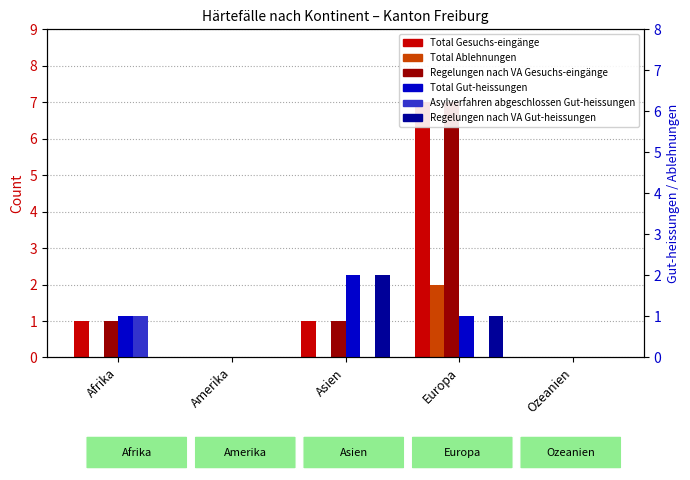

What is the highest value of the Total Gut-heissungen series?

2